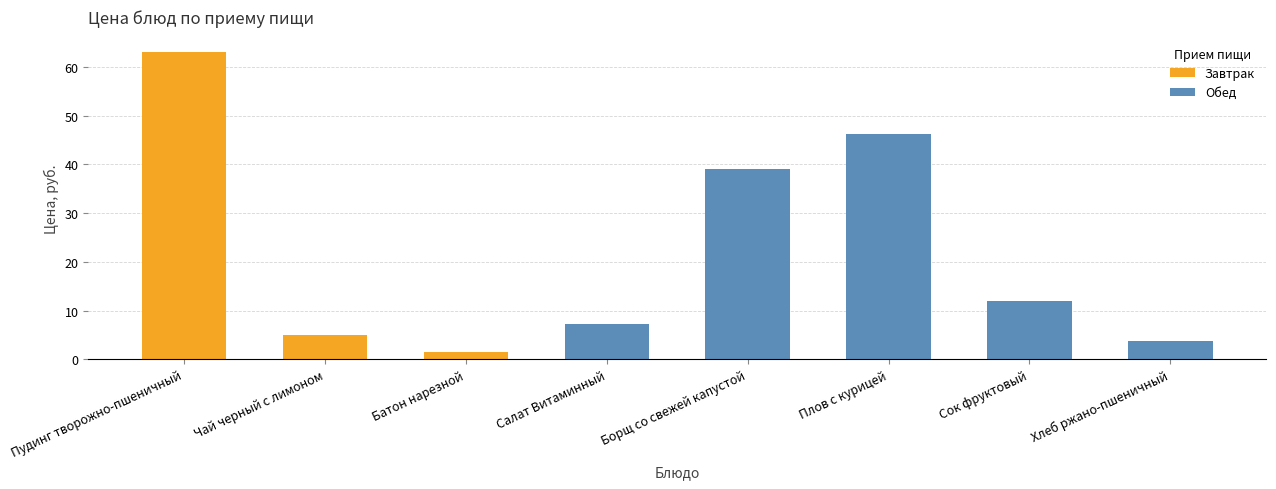

What is the change in value from Батон нарезной to Сок фруктовый?

+10.6